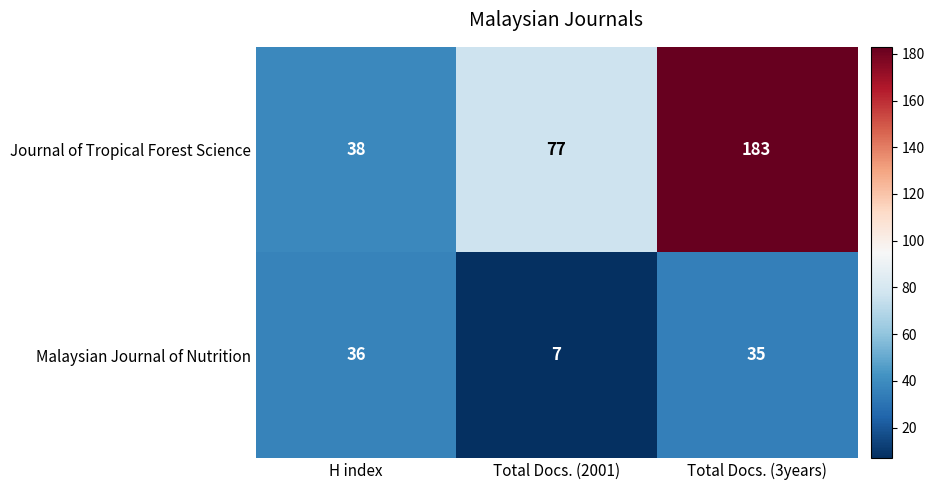

What is the spread (max minus min) of values at Total Docs. (2001)?

70